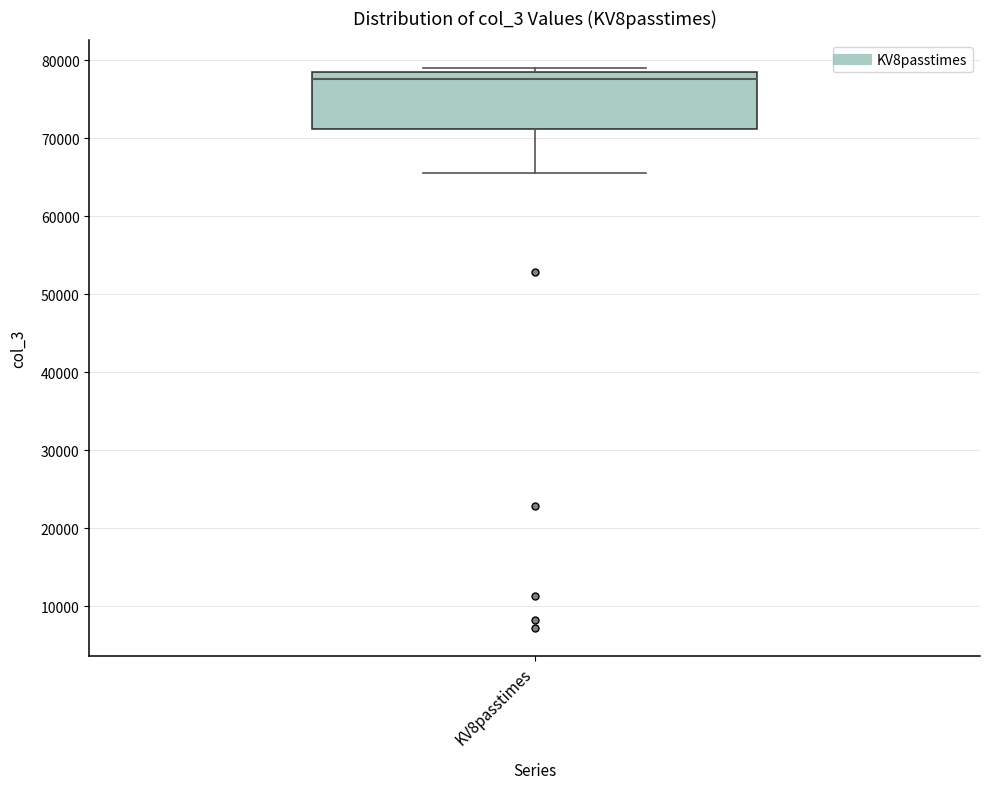

Read this box plot against the y-axis: the position of the median line, the range covered by the box, and the ends of both whiskers. The values are not printed on the chart, so give them approximately, as read against the axis.

median 78000, box 71000 to 79000, whiskers 65000 to 79000 (just above the box's upper edge)